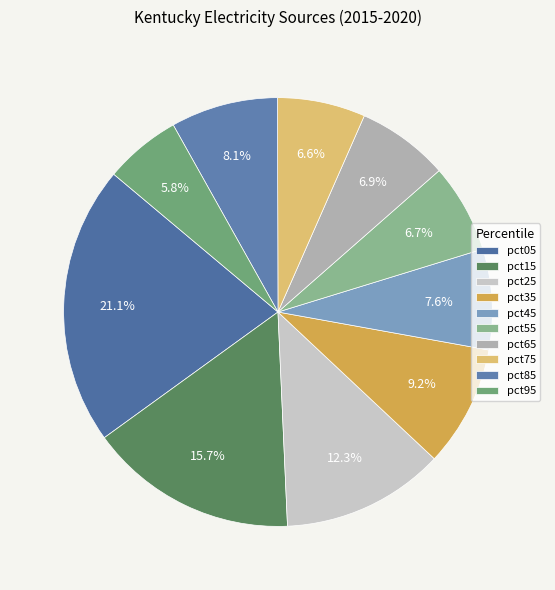

The pct05 slice represents 21% of the pie. True or false?

True